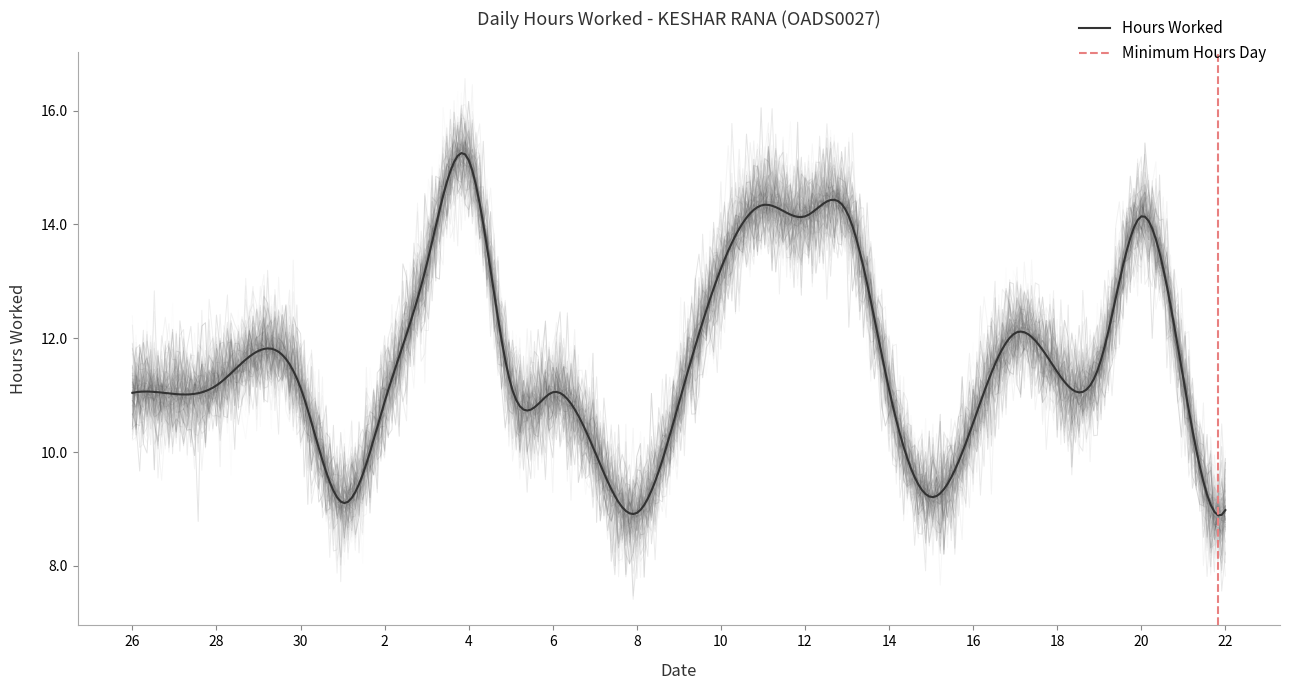

The value at 6 is 18.6. True or false?

False